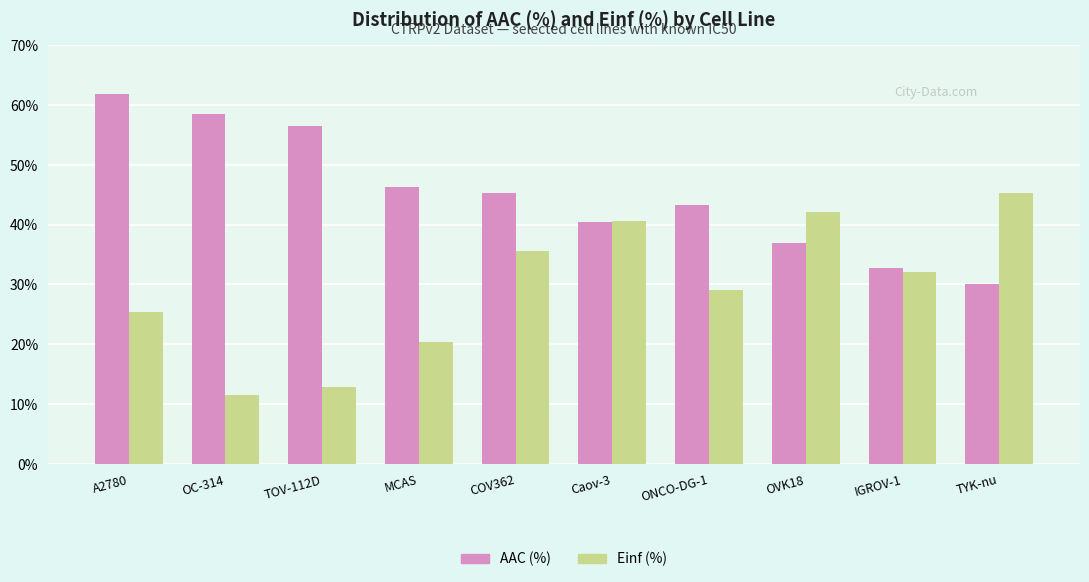

What value does the Einf (%) series have at A2780?

25.4